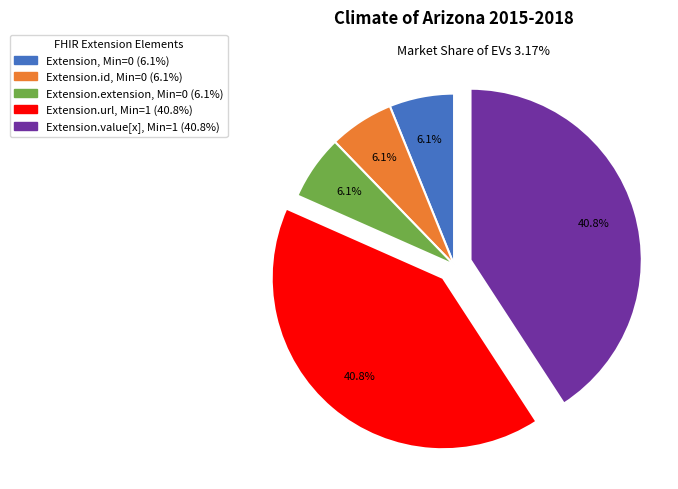

To the nearest percent, what is the average slice percentage?

20%